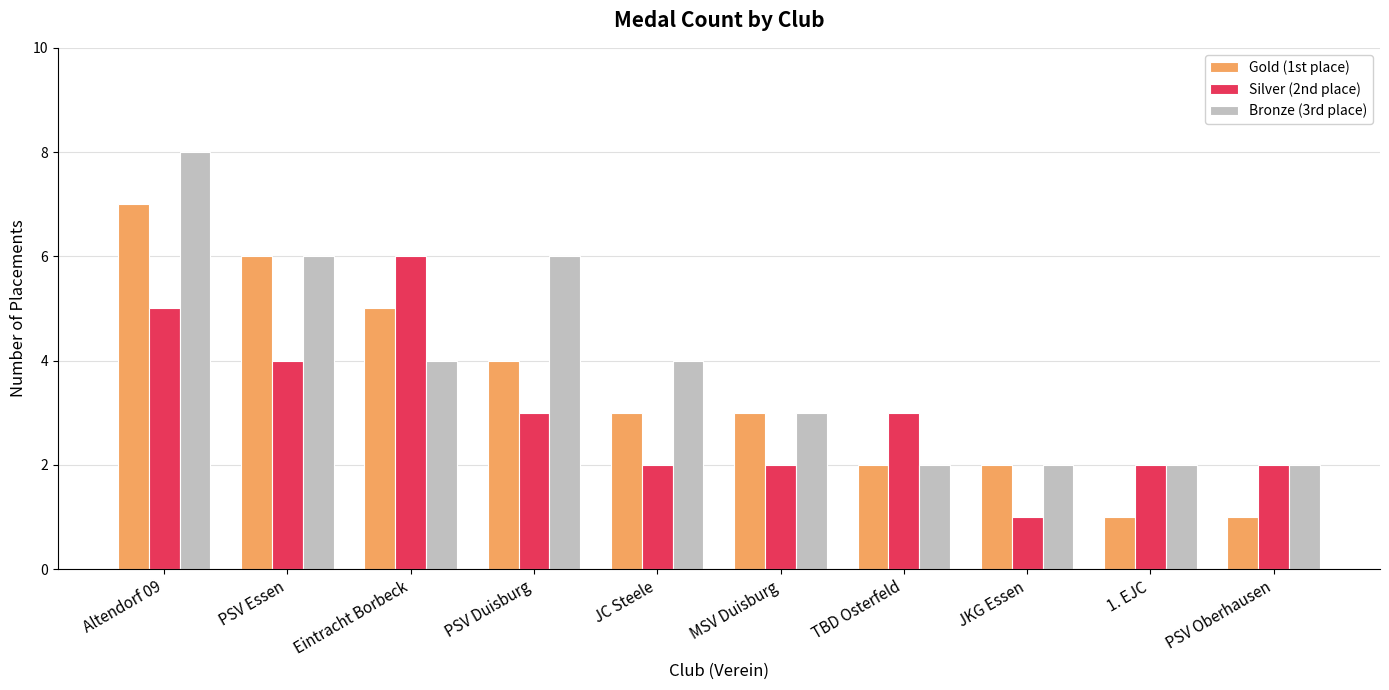

Rank the series by their maximum value, from lowest to highest.

Silver (2nd place), Gold (1st place), Bronze (3rd place)